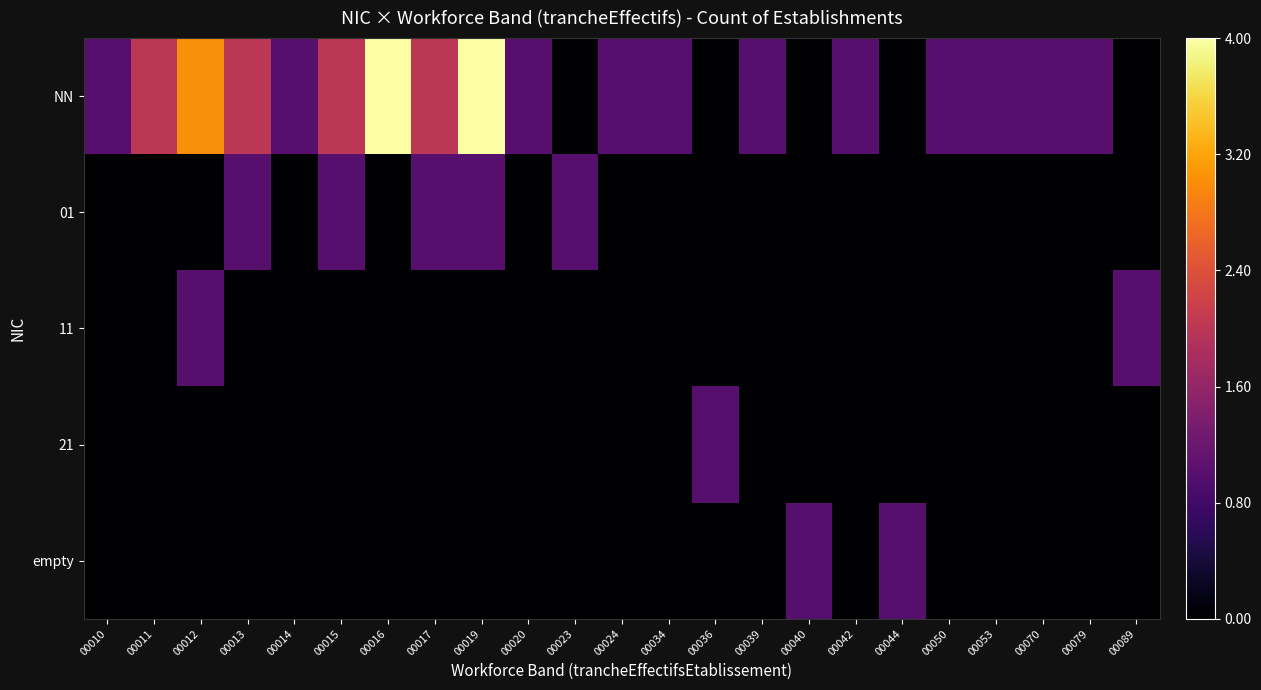

How many categories are shown in the chart?

23